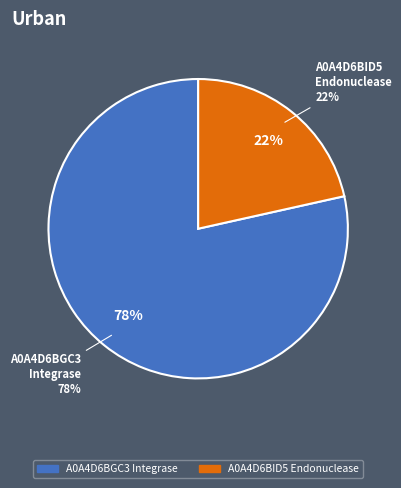

What is the smallest slice in the pie chart?

tr|A0A4D6BID5|A0A4D6BID5_9CAUD Endonuclease